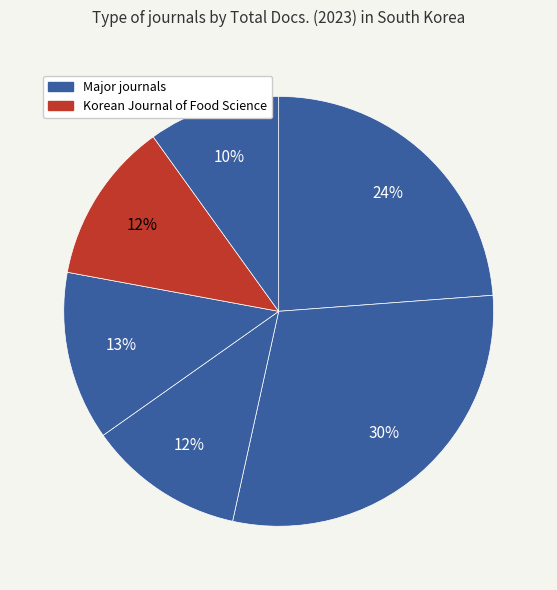

Count the number of slices in the pie.

6